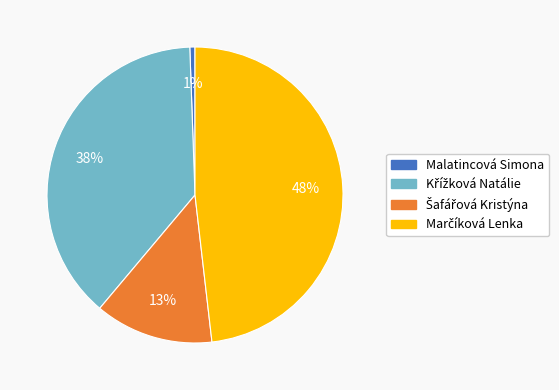

Does any single category account for the majority?

No